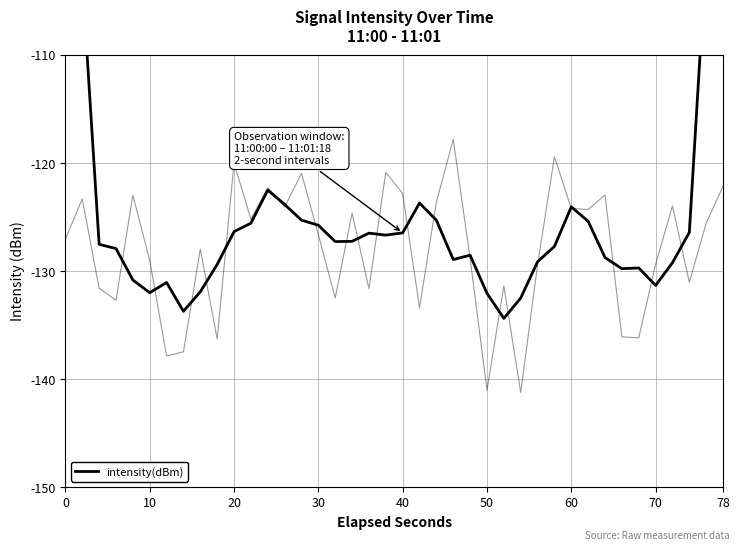

What is the smallest value displayed?

-134.4